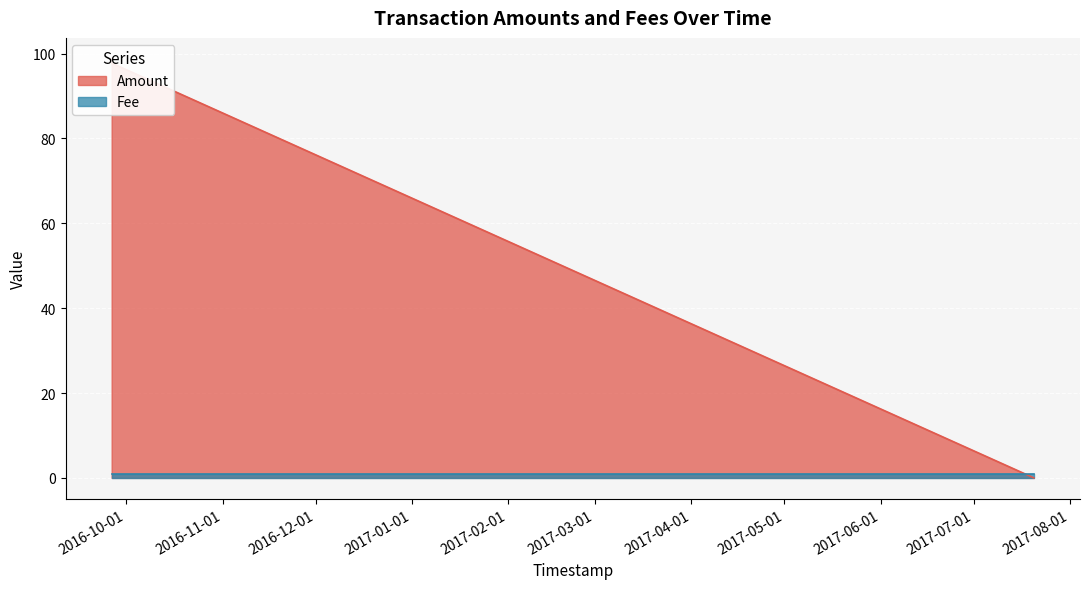

What is the total value across all series at 2017-07-20 08:56:13?

1.0